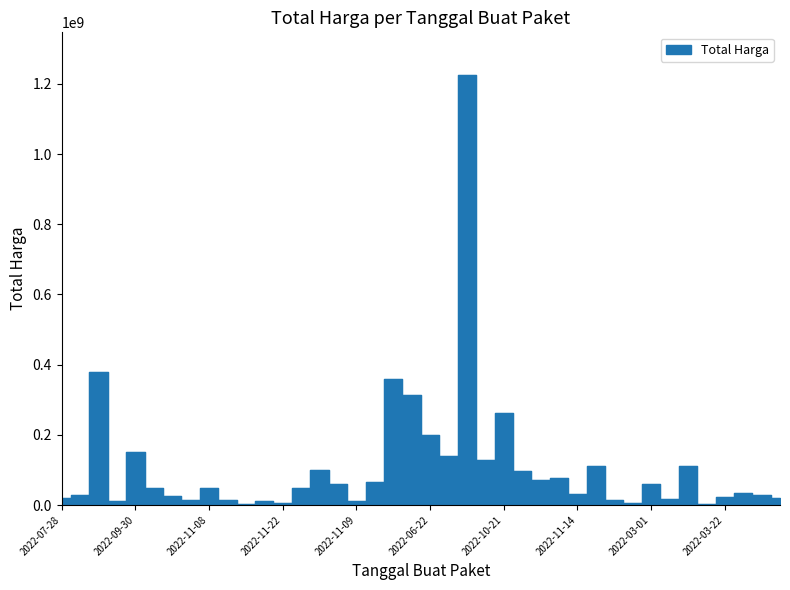

What is the greatest value displayed?

1224682000